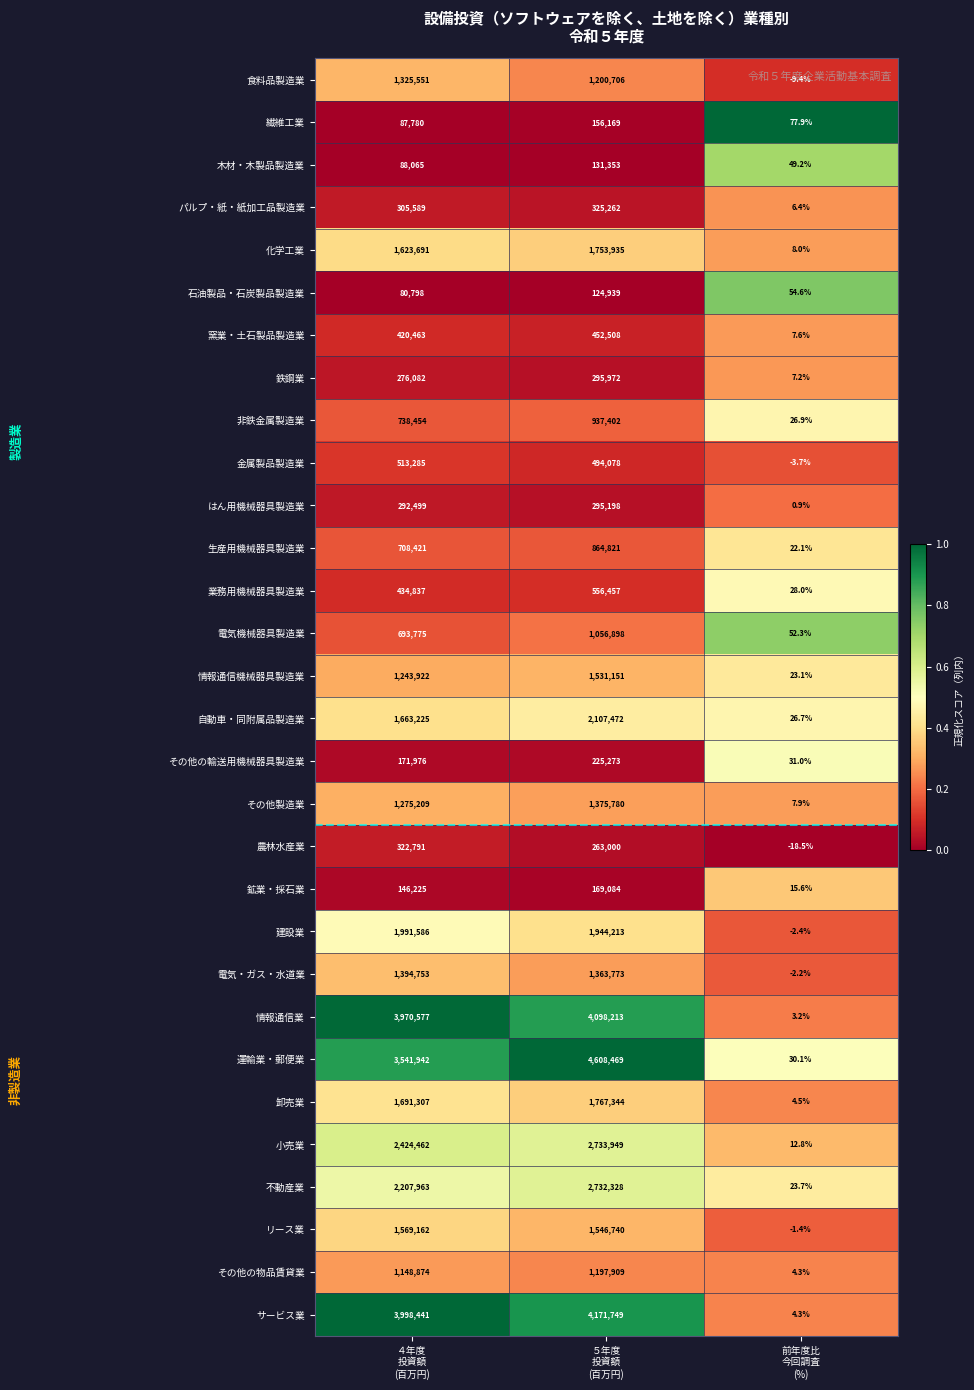

What is the lowest value of the 金属製品製造業 series?

-3.7